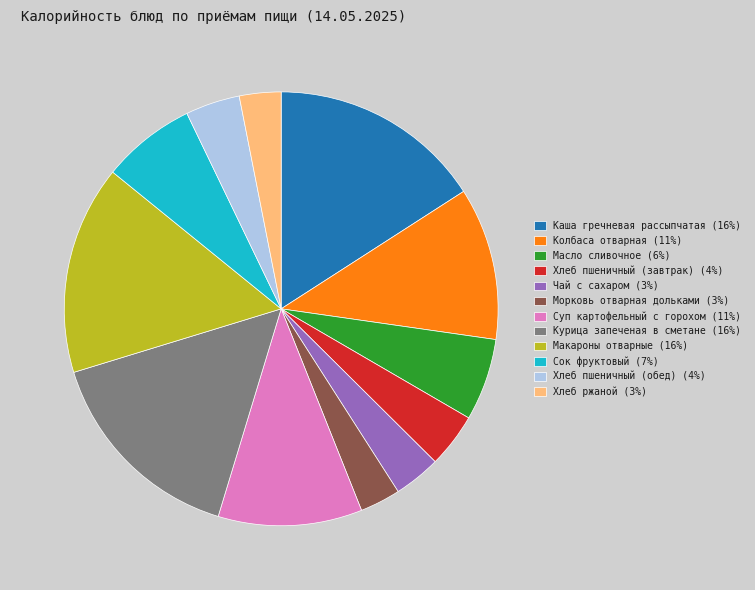

Count the number of slices in the pie.

12